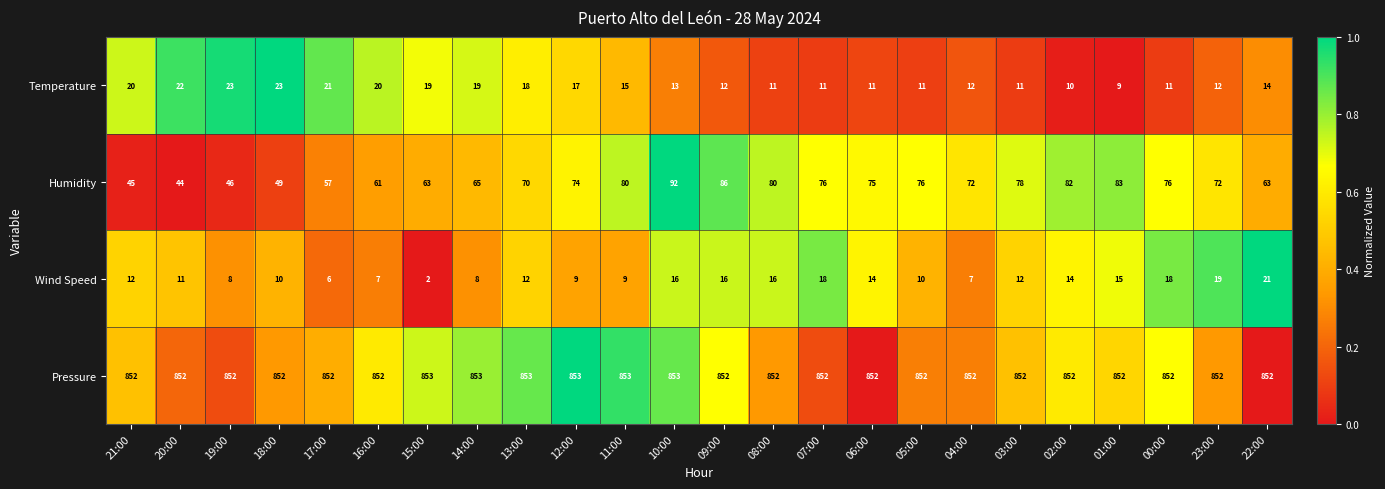

Which series has the largest range (max minus min)?

Humidity